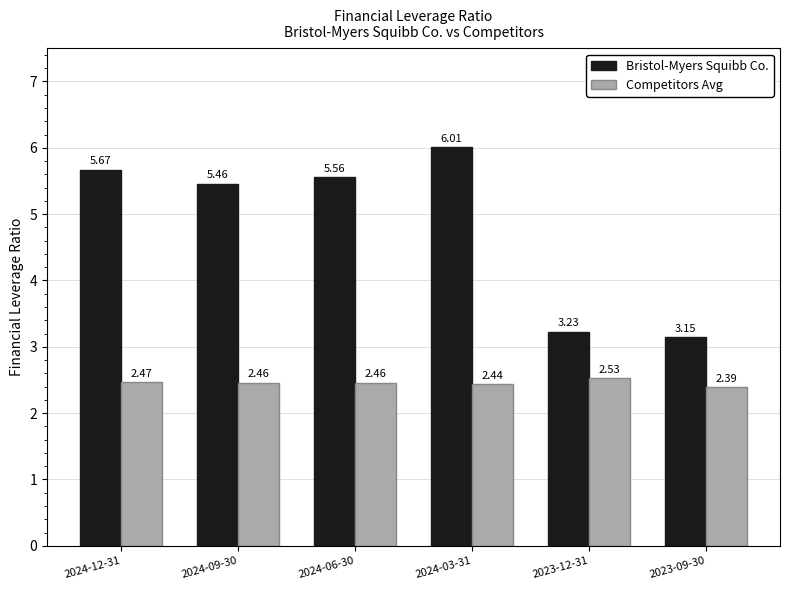

Which series has the largest total across all categories?

Bristol-Myers Squibb Co.